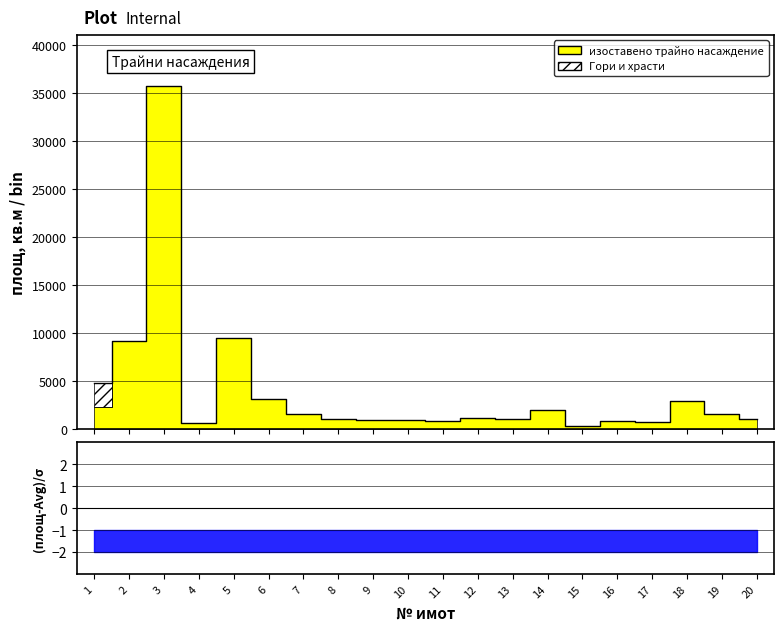

True or false: the data has more than 1 interior local peaks.

True